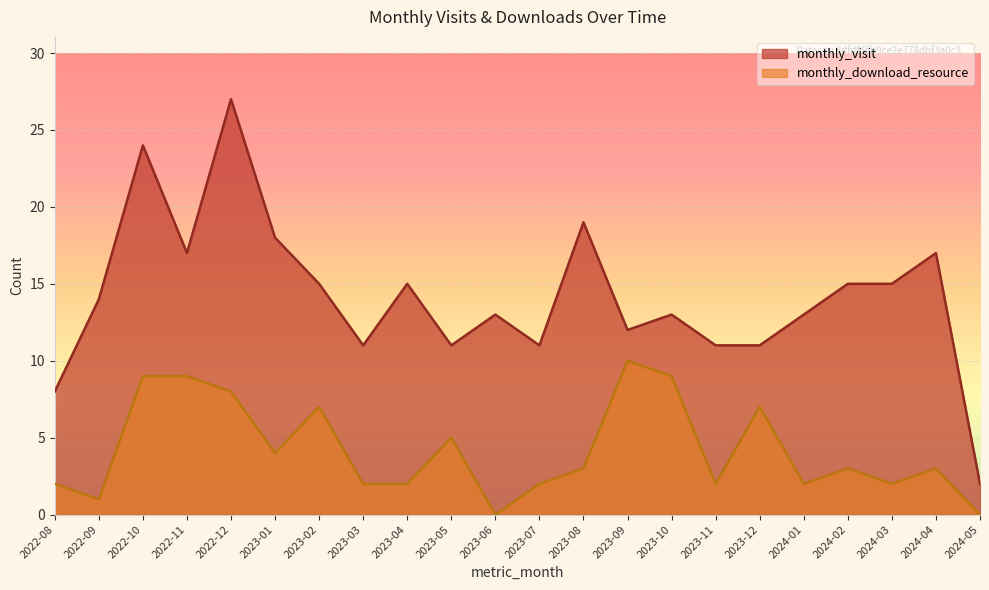

What is the value of the monthly_download_resource point at the 13th from the left?

3